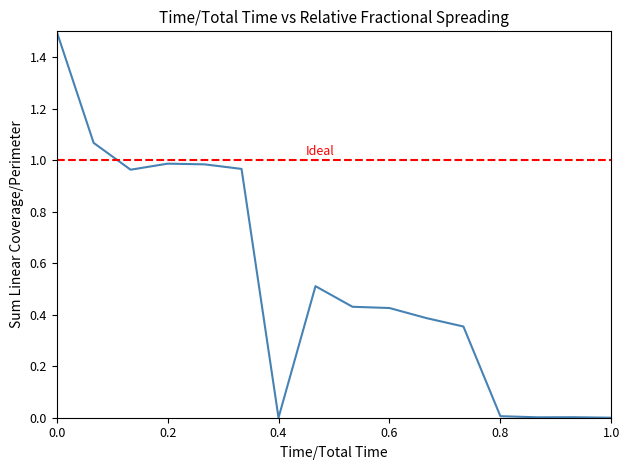

Reading left to right, what are all the values shown in this chart?

1.5	1.1	1.0	1.0	1.0	1.0	0.0	0.5	0.4	0.4	0.4	0.4	0.0	0.0	0.0	0.0